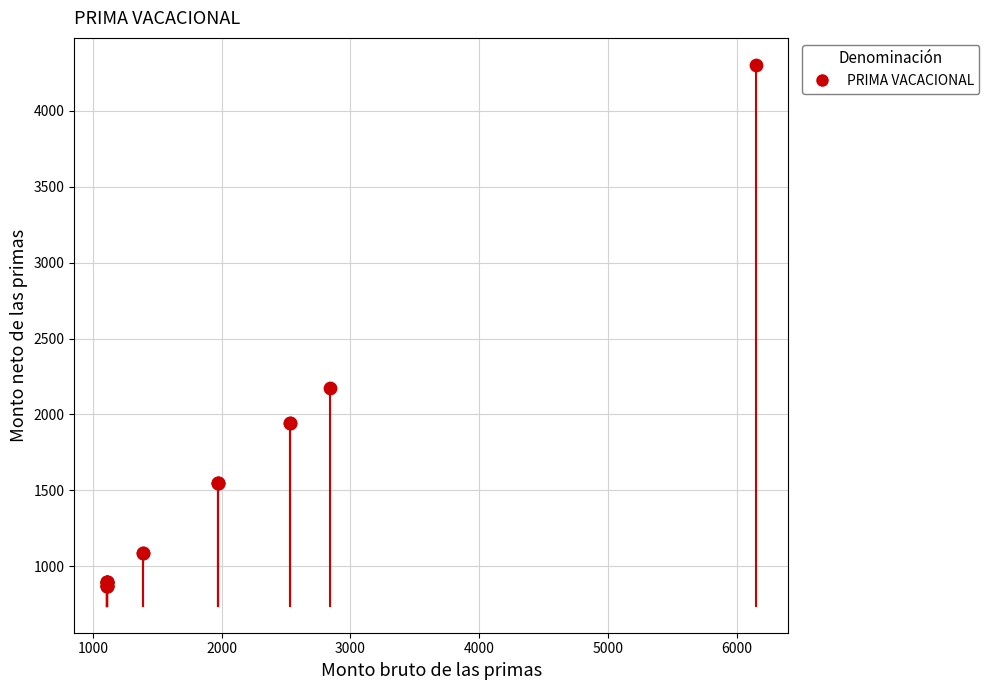

What Y value in the scatter plot is closest to 2587?

2173.7